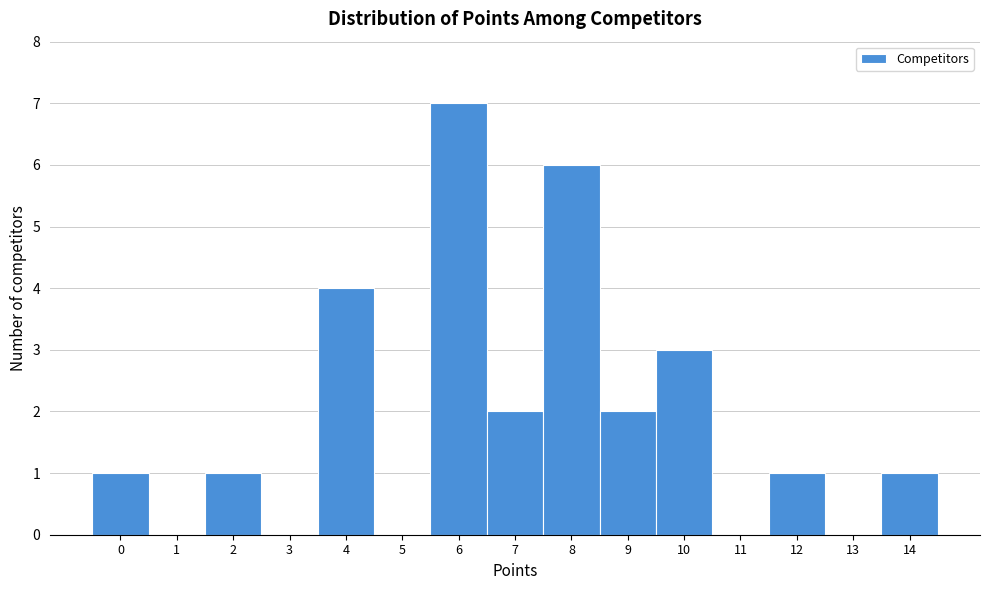

Reading left to right, list every bar in this chart as the range it spans on the x-axis followed by its height. The values are not printed on the chart, so give them approximately, as read against the axis.

-0.5 to 0.5: 1
0.5 to 1.5: 0
1.5 to 2.5: 1
2.5 to 3.5: 0
3.5 to 4.5: 4
4.5 to 5.5: 0
5.5 to 6.5: 7
6.5 to 7.5: 2
7.5 to 8.5: 6
8.5 to 9.5: 2
9.5 to 10.5: 3
10.5 to 11.5: 0
11.5 to 12.5: 1
12.5 to 13.5: 0
13.5 to 14.5: 1